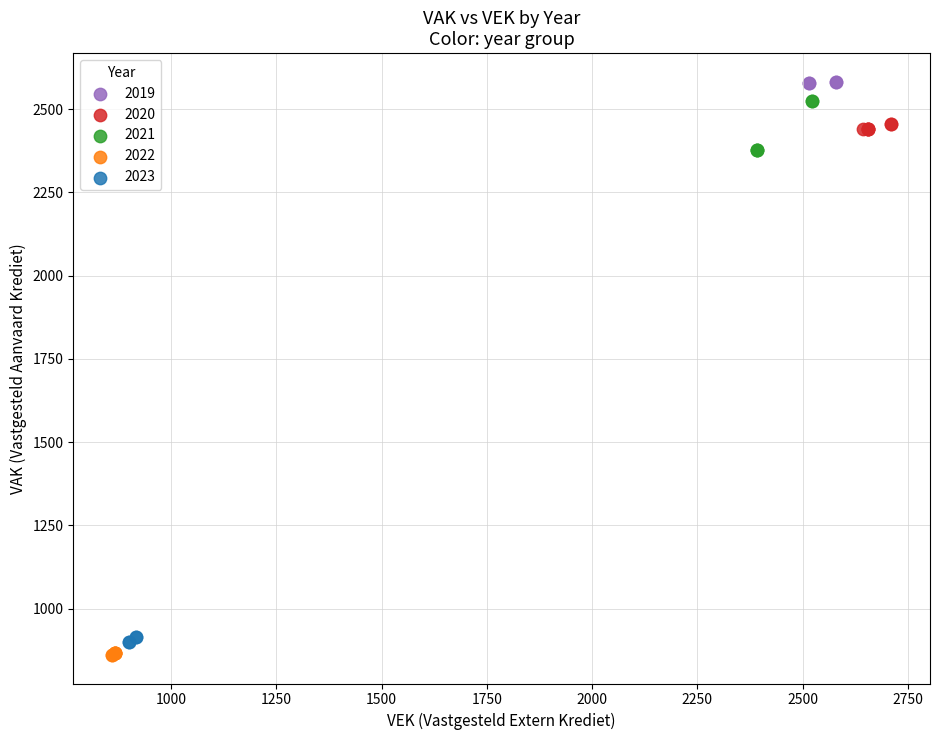

Which series has the widest spread of Y values?

2021